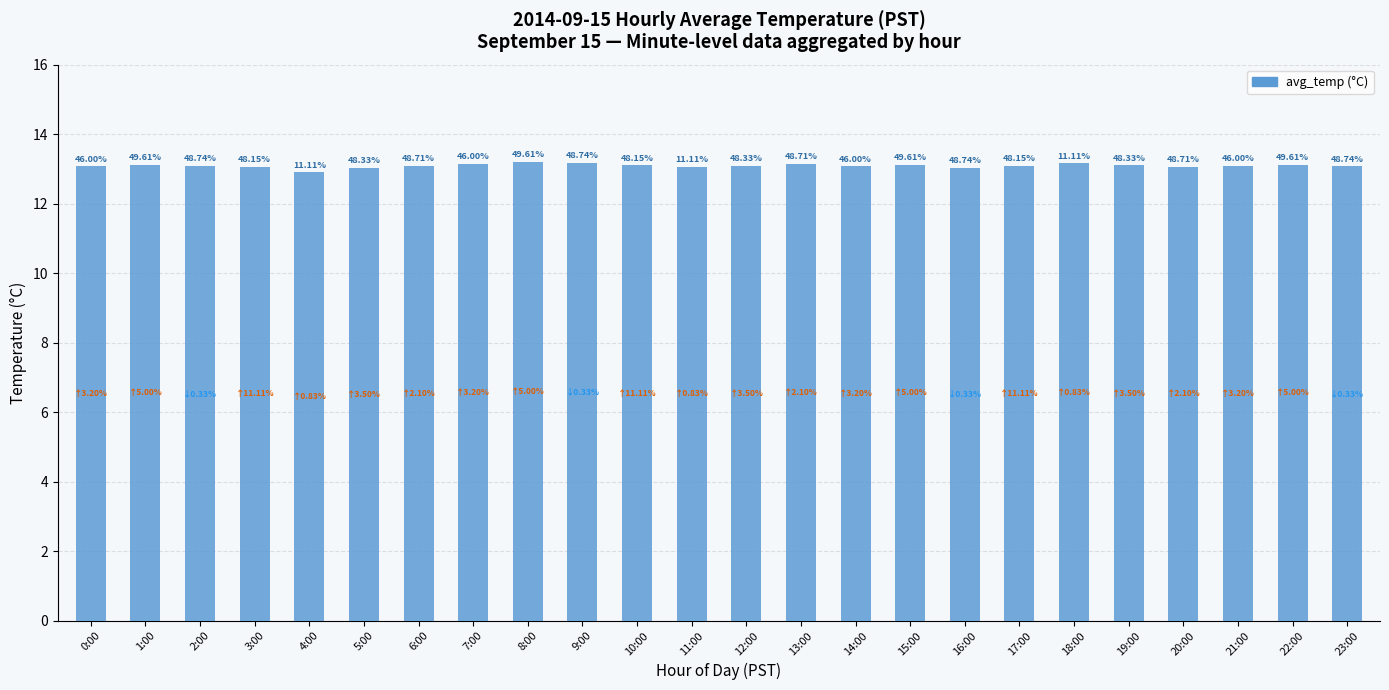

How many bars are there in total?

24